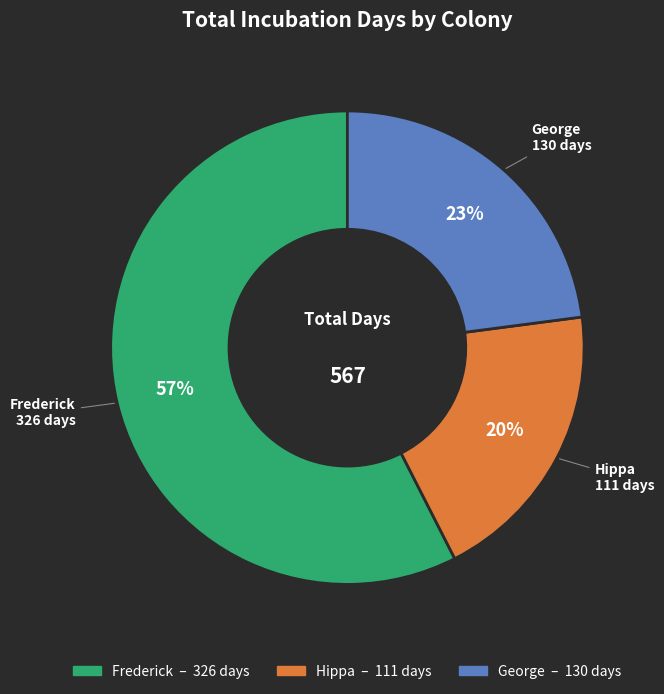

Count the number of slices in the pie.

3